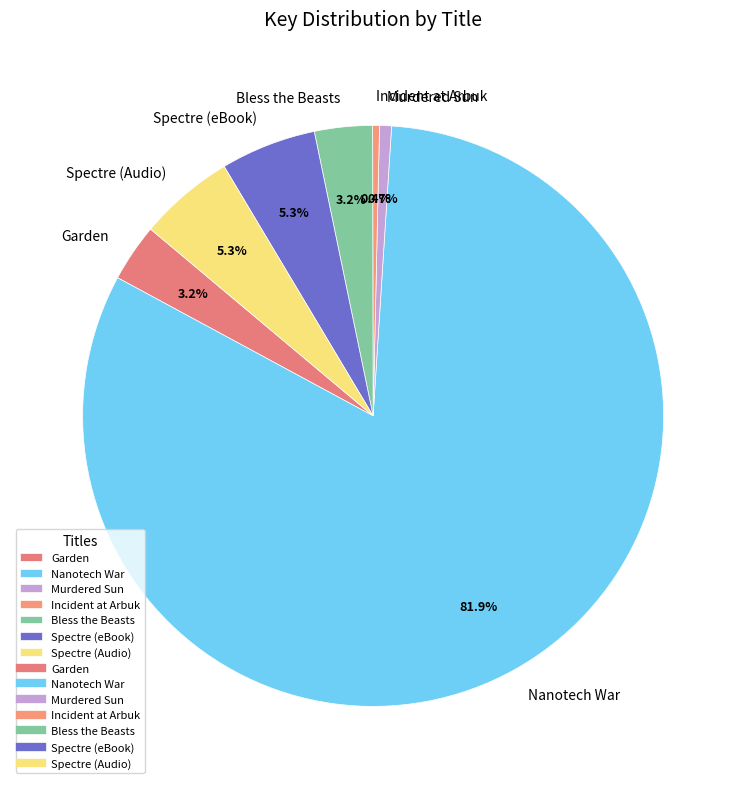

Does any single category account for the majority?

Yes